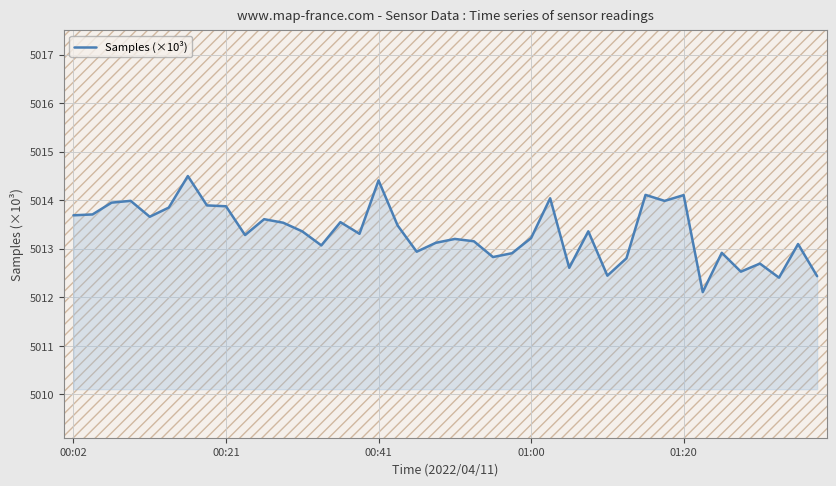

What is the minimum value shown in the chart?

5012.1